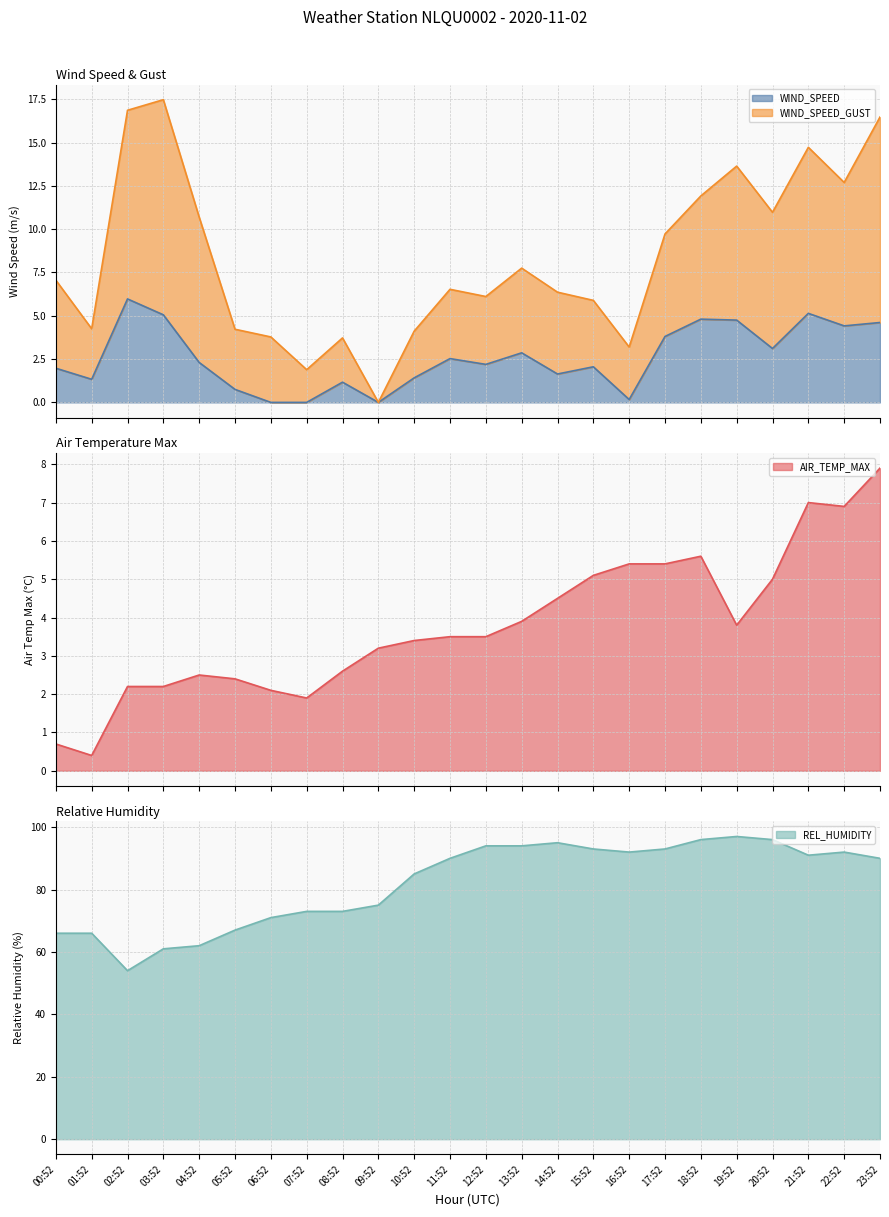

Which category has the lowest value across all series?

06:52